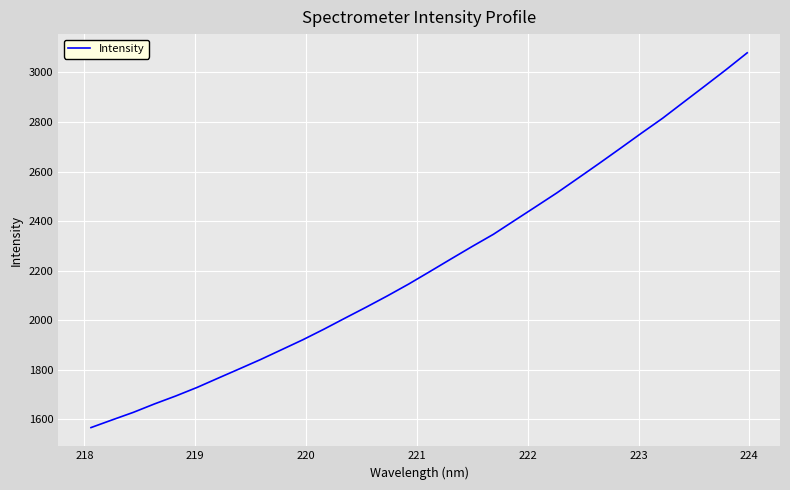

What is the difference between the maximum and minimum values?

1511.6